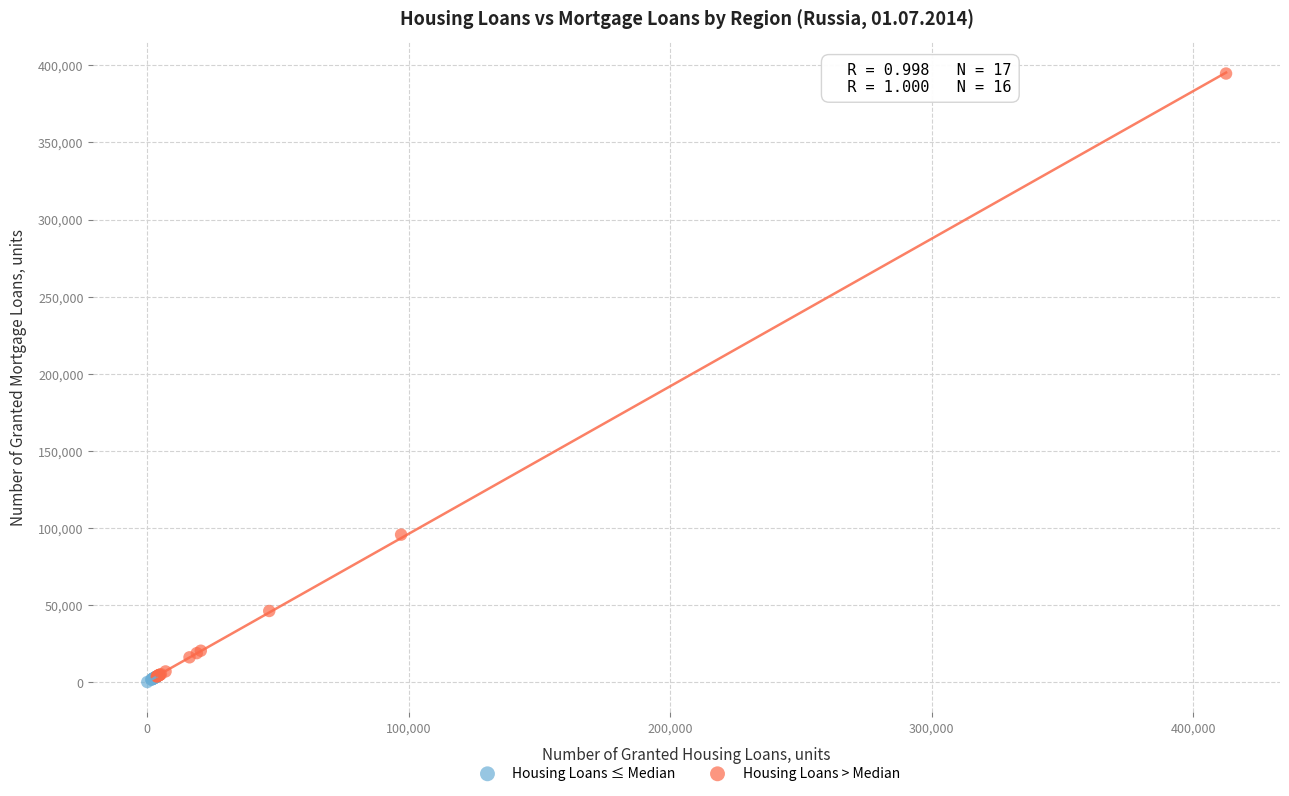

Which series has the largest Y range (max minus min)?

Housing Loans > Median